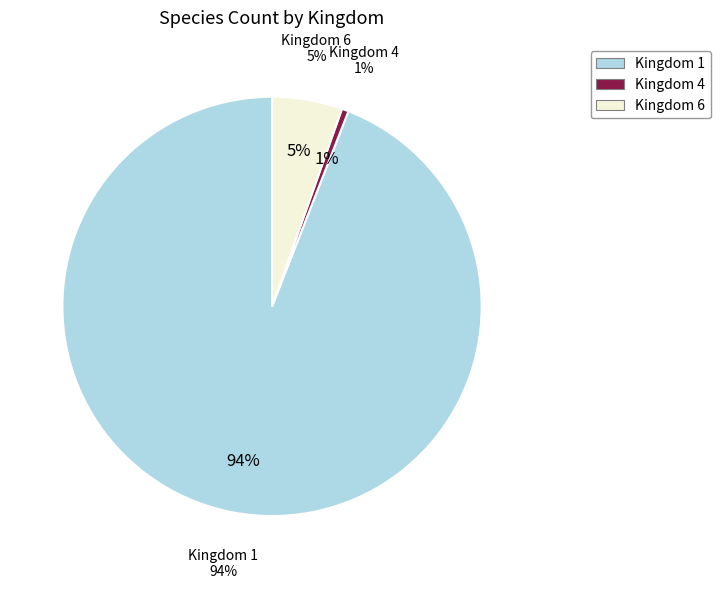

What is the ratio of the value at 1 to the value at 4?

178.7